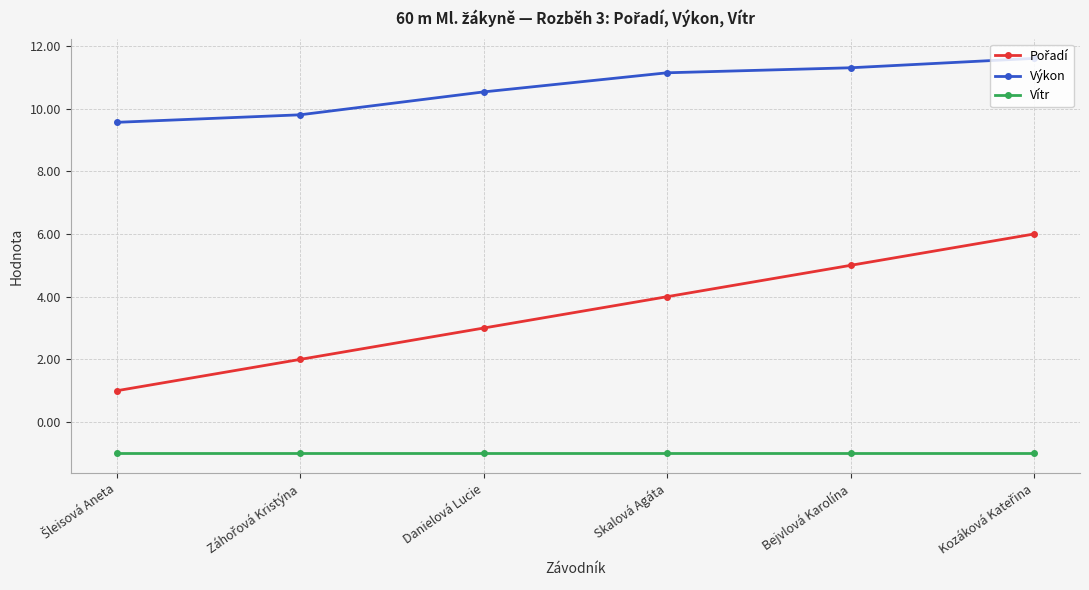

How many lines are shown in the chart?

3